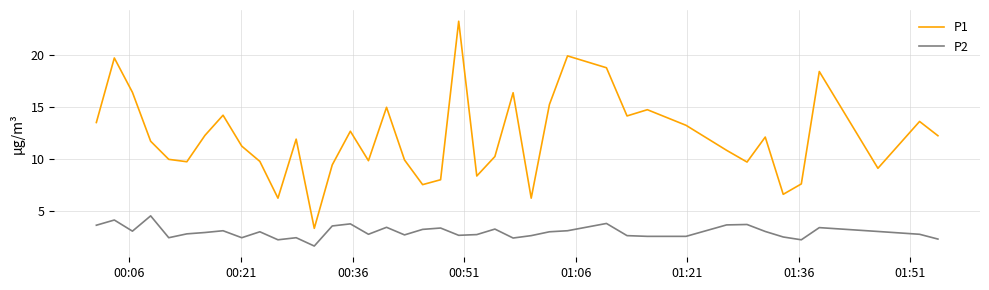

True or false: P2 and P1 cross at least once.

False